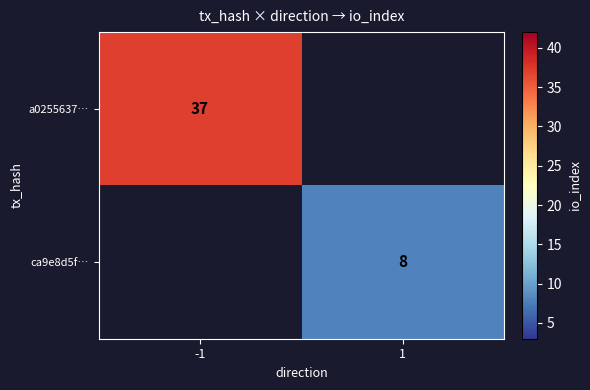

Rank the categories by ca9e8d5f… value from lowest to highest.

-1, 1